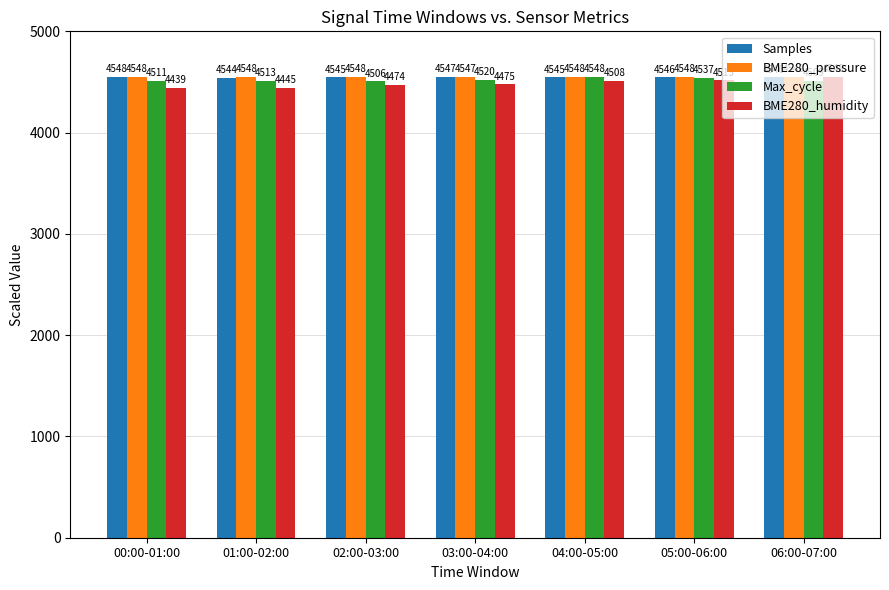

What is the difference between the maximum and minimum values in the BME280_pressure series?

0.6